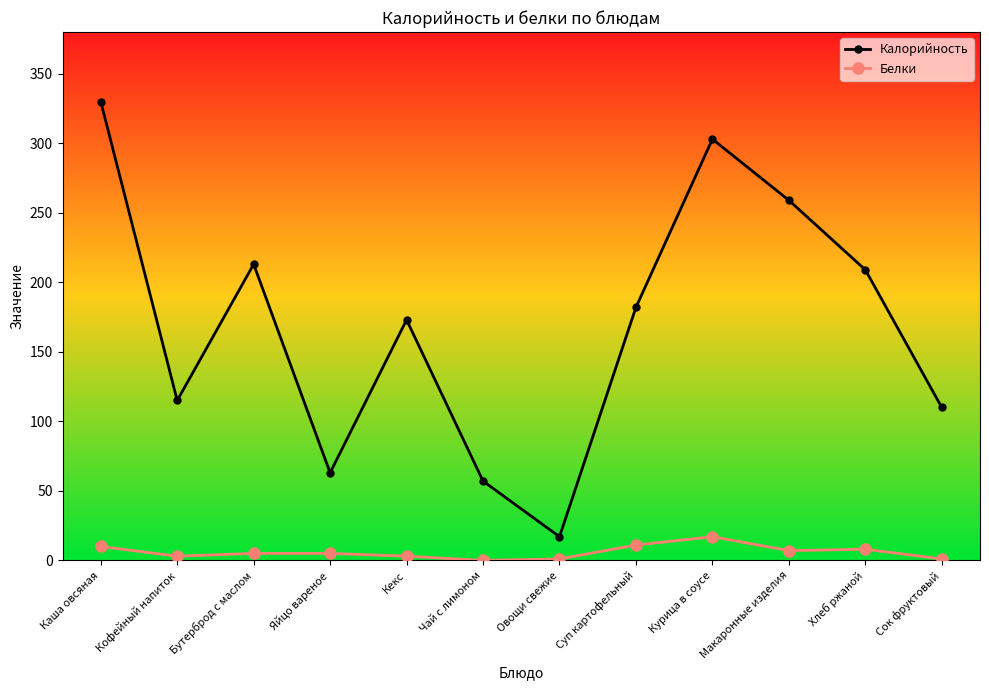

What is the maximum value for Белки?

17